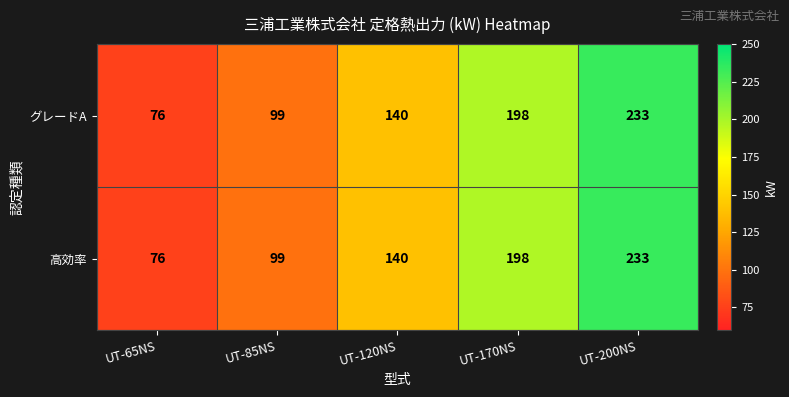

True or false: 高効率 has a value of 213 at UT-120NS.

False